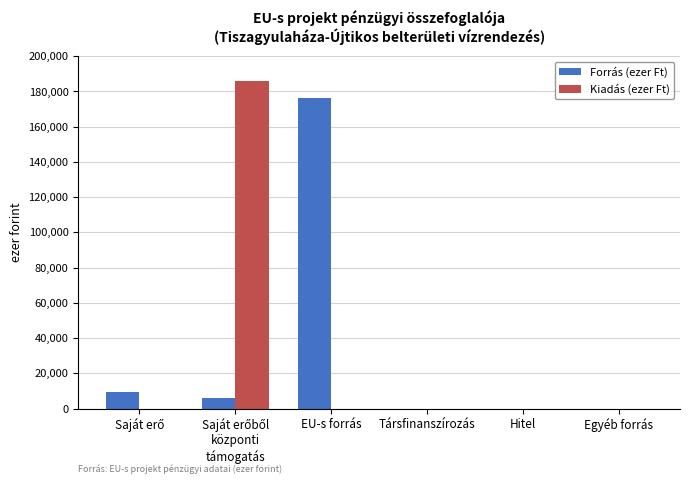

What is the maximum value shown in the chart?

185596